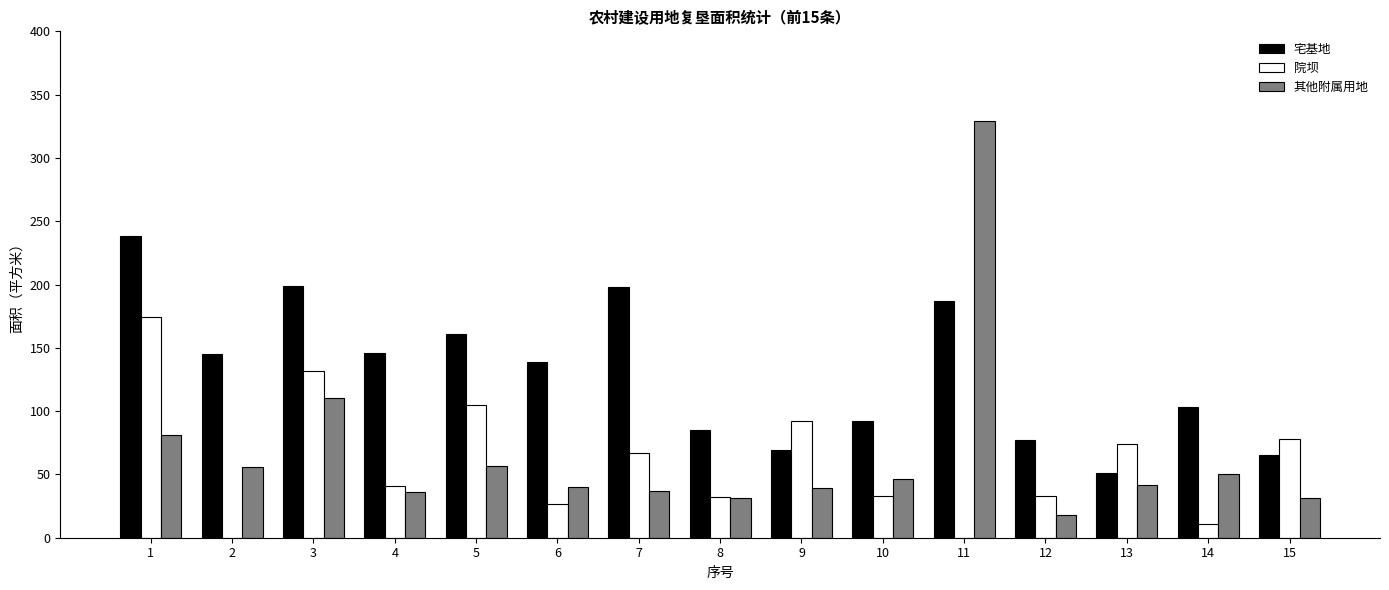

What are all the series names shown in the legend?

宅基地, 院坝, 其他附属用地